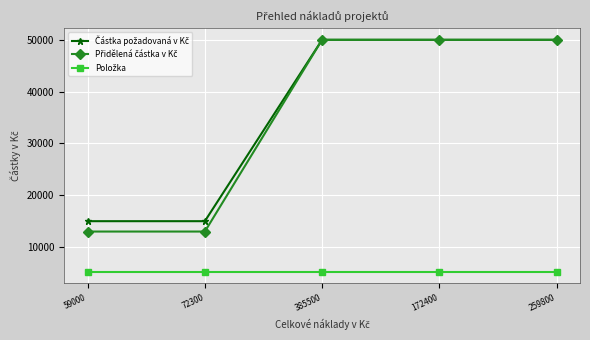

Does the chart have visible grid lines?

Yes